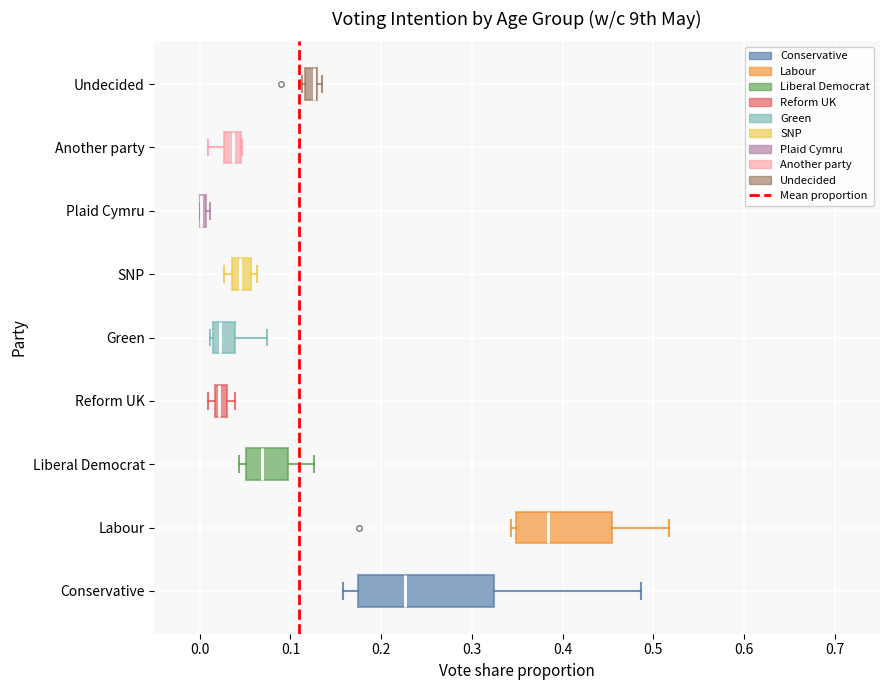

Where is the left edge of the box for Another party on the x-axis? The values are not printed on the chart, so give them approximately, as read against the axis.

0.03